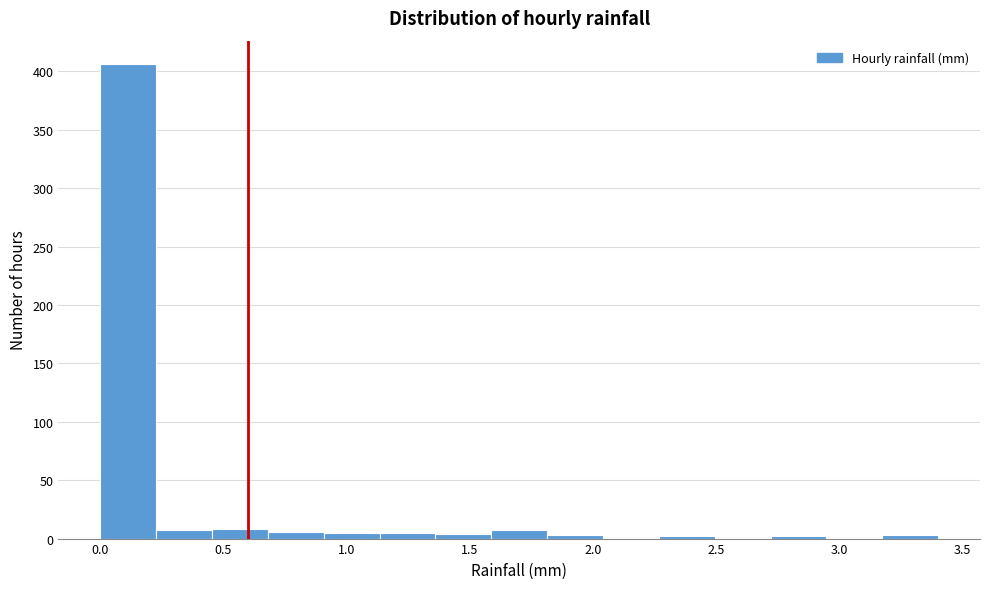

Which range on the x-axis has the tallest bar?

0.00 to 0.25